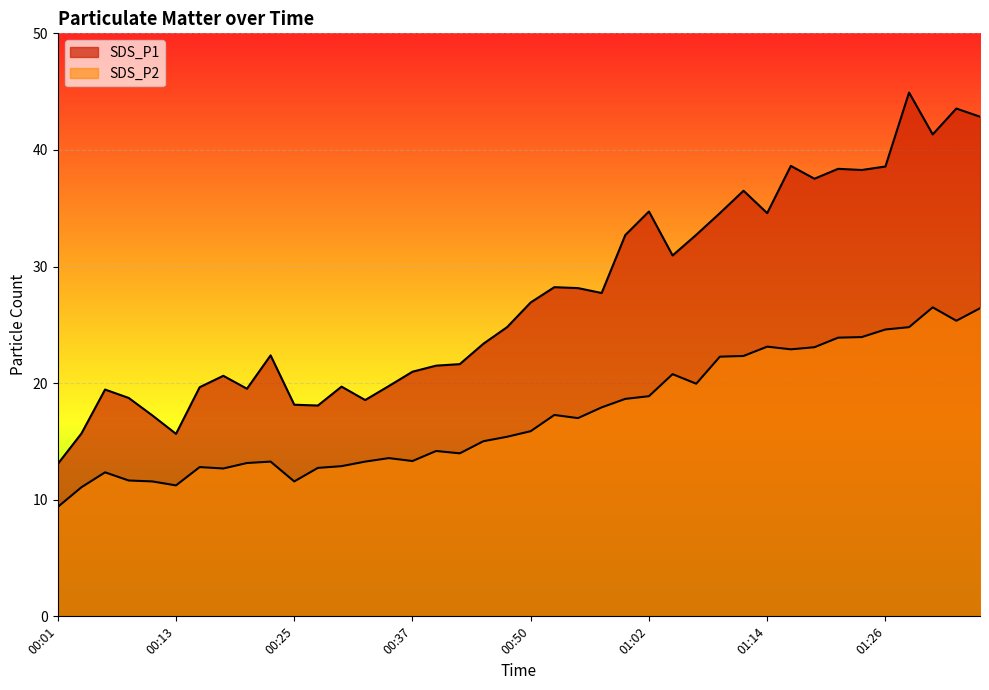

What is the difference between the maximum and minimum values in the SDS_P1 series?

31.9